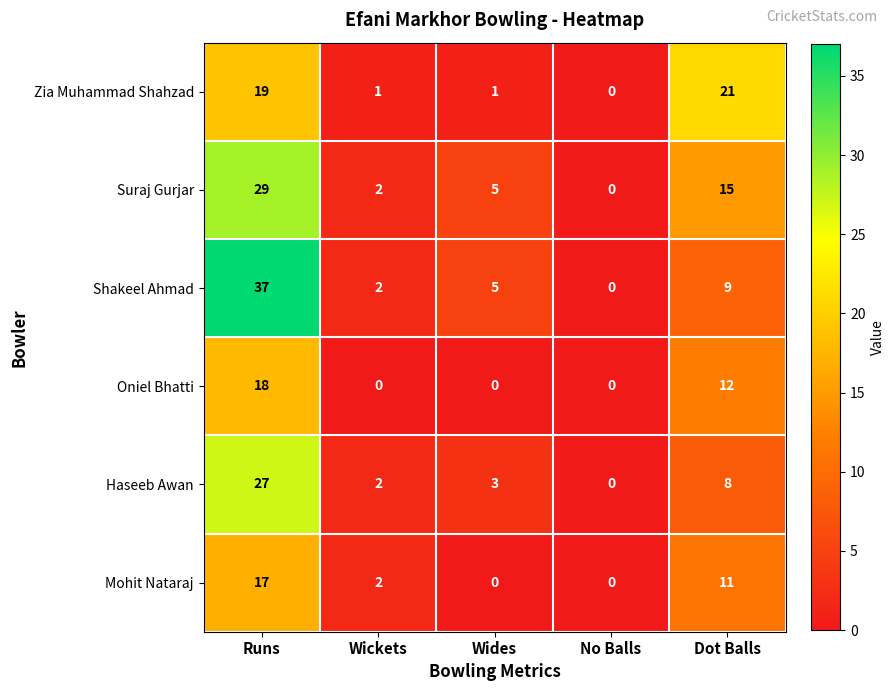

Between Runs and No Balls, which series saw the biggest shift?

Shakeel Ahmad